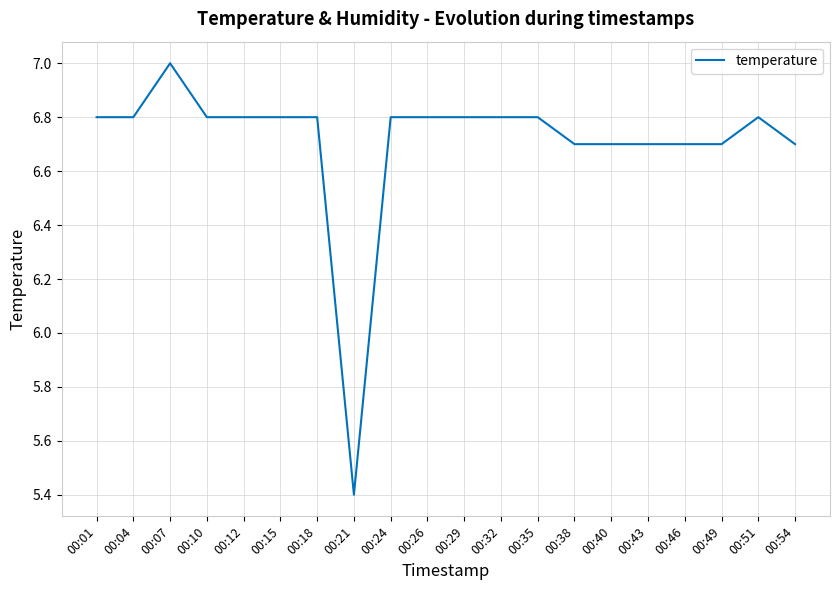

At which category does the chart reach its peak across all series?

00:07